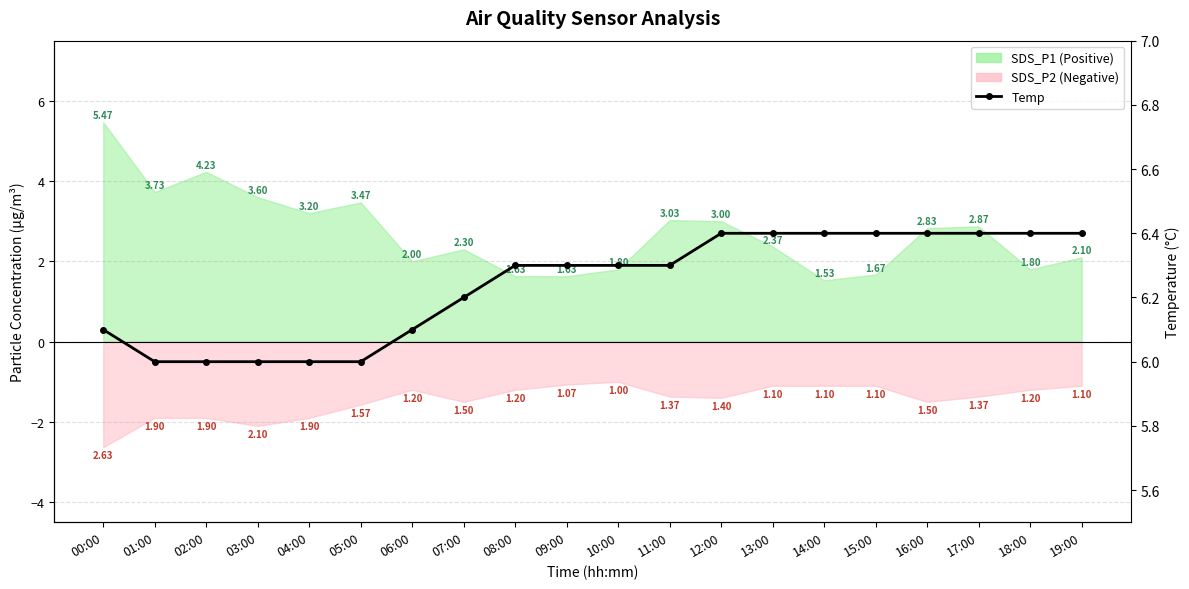

What position from the right is 01:00?

19